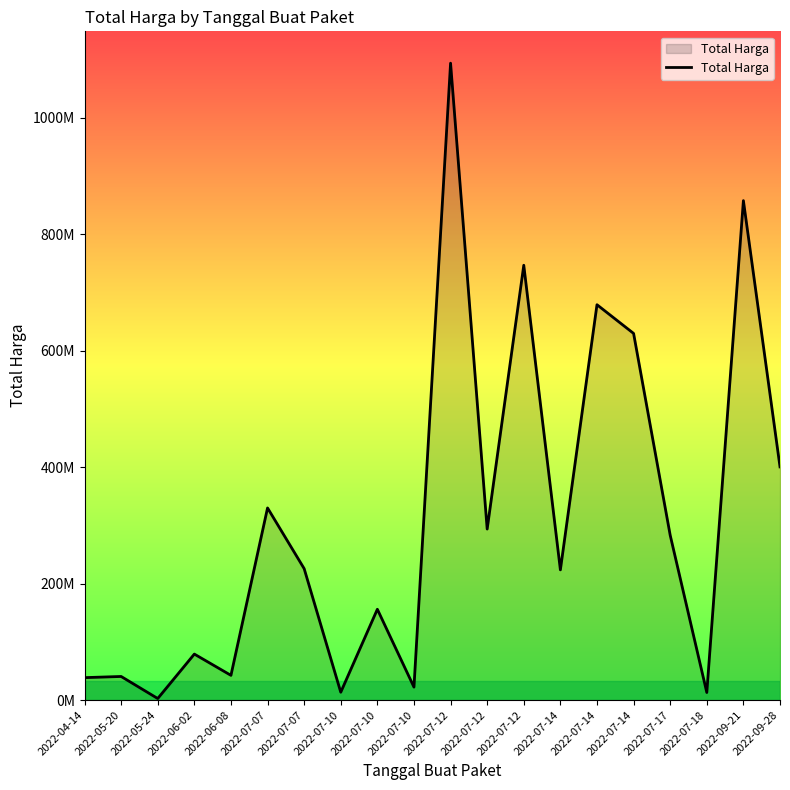

What is the sum of the values at 2022-06-02 and 2022-09-21?

936770500